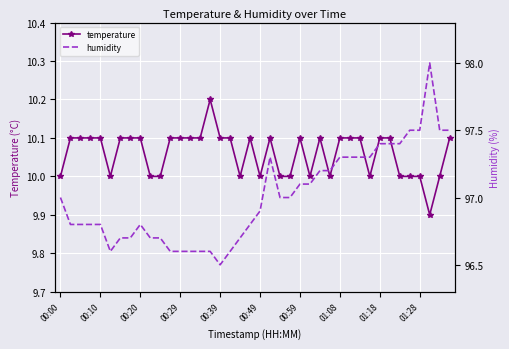

In temperature, how many points are lower than both neighbors (excluding endpoints)?

7